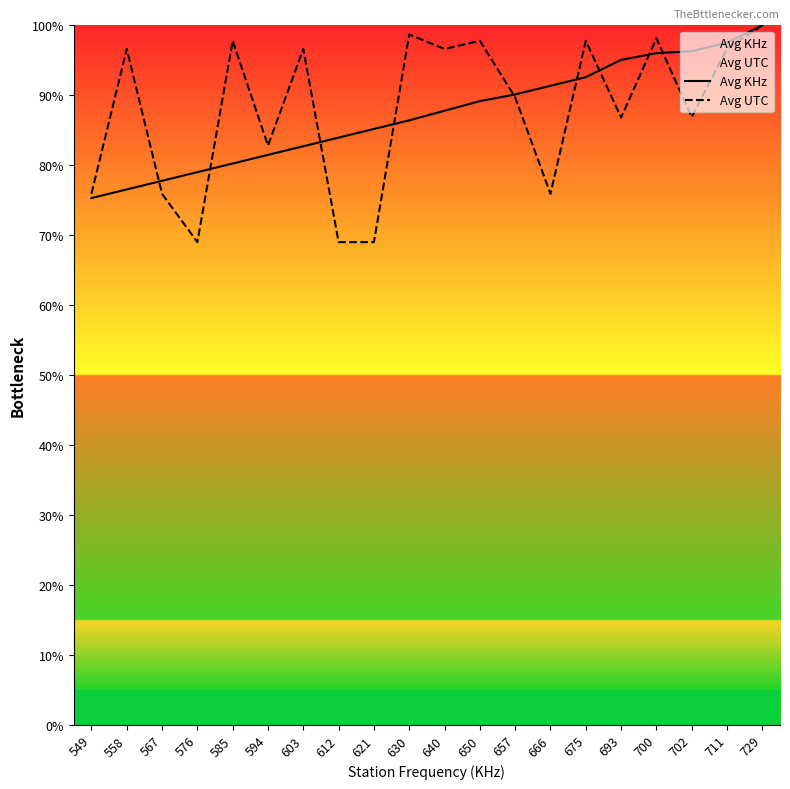

True or false: Avg UTC and Avg KHz cross at least once.

True